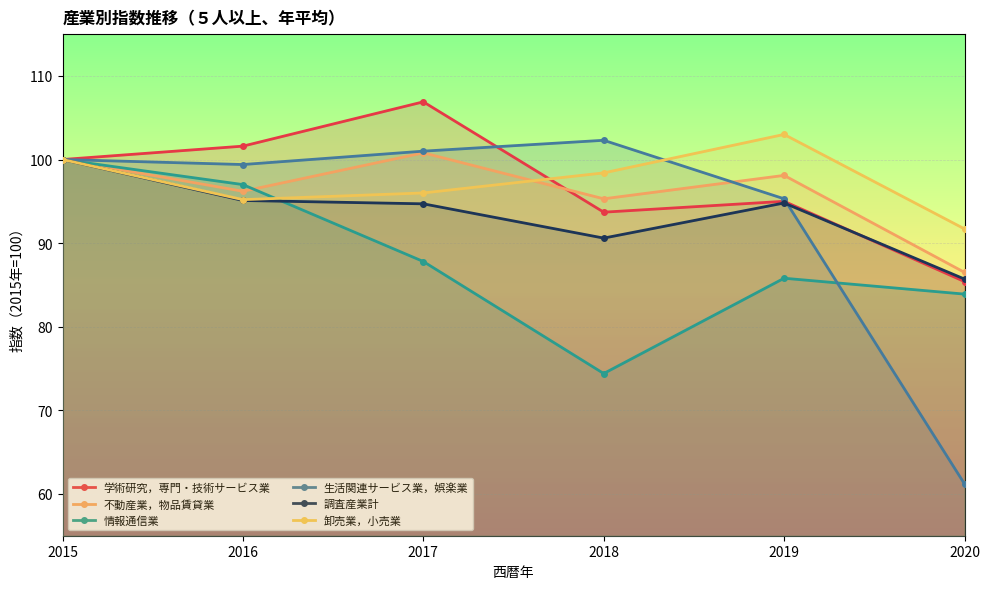

In 卸売業，小売業, how many points are higher than both neighbors (excluding endpoints)?

1